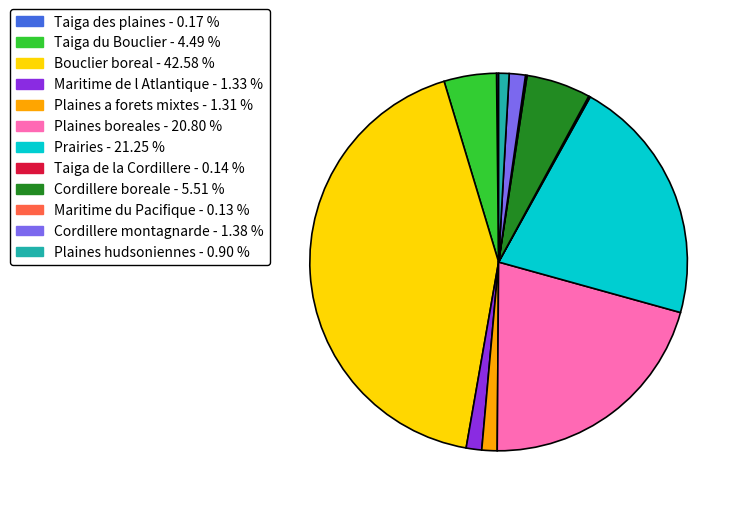

Which slice is the largest?

Bouclier boreal